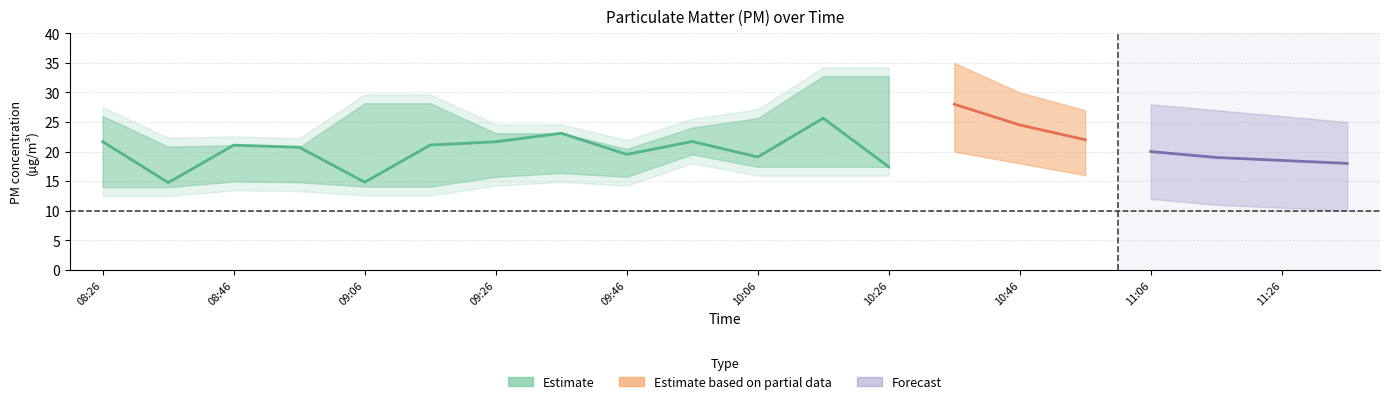

Is the value of P2 at 10:06 greater than the value of P2_upper at 09:26?

No